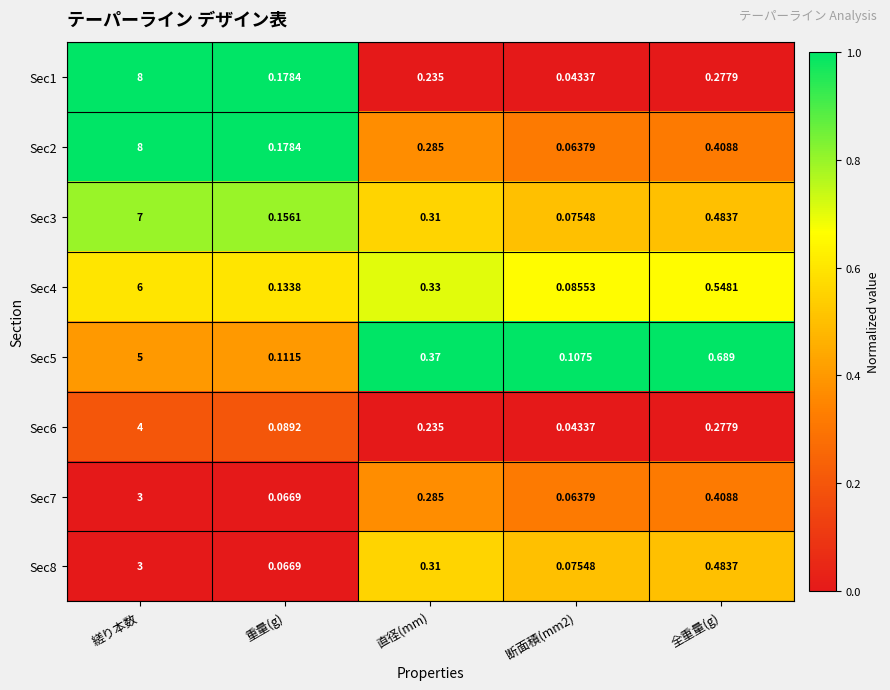

At which label is Sec6 closest to 2?

全重量(g)